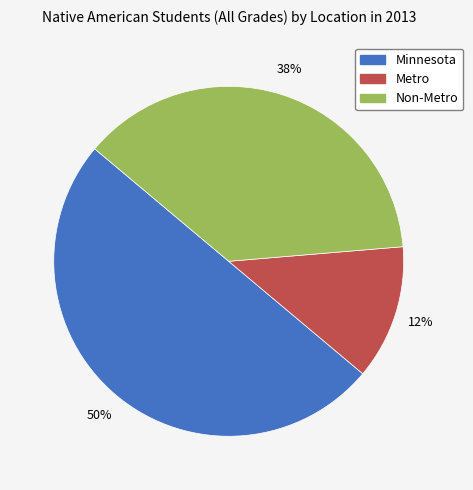

To the nearest percent, what percentage of the pie is Metro?

12%